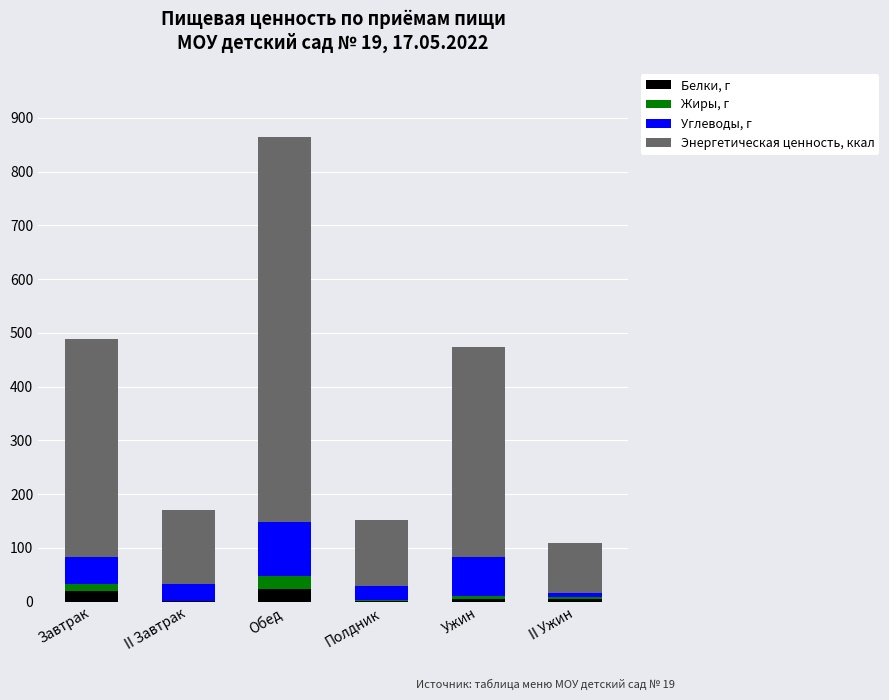

What are all the series names shown in the legend?

Белки, г, Жиры, г, Углеводы, г, Энергетическая ценность, ккал